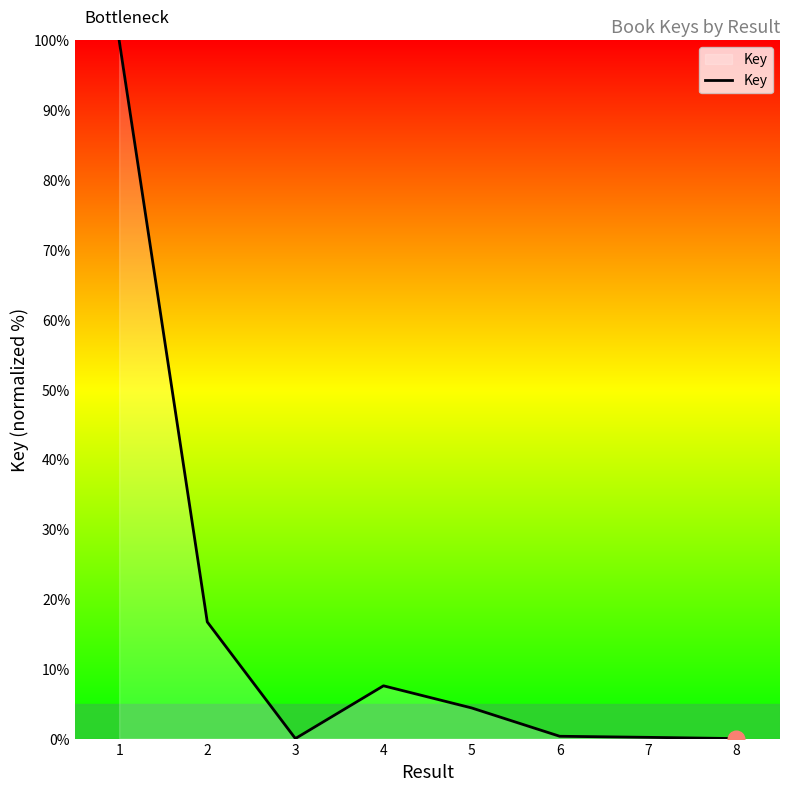

What is the greatest value displayed?

100.0